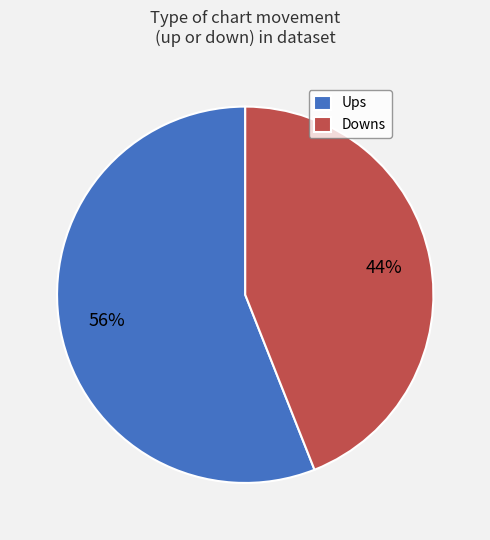

Is the sum of Downs and Ups greater than half?

Yes